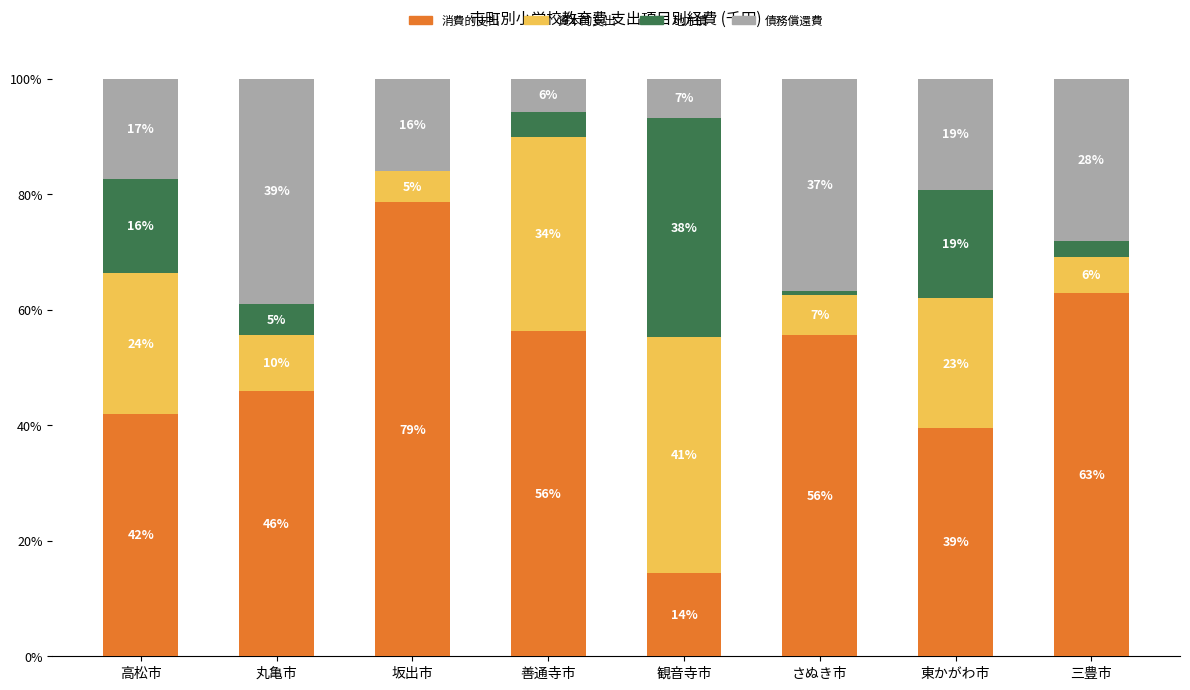

What are all the series names shown in the legend?

消費的支出, 資本的支出, 地方債, 債務償還費